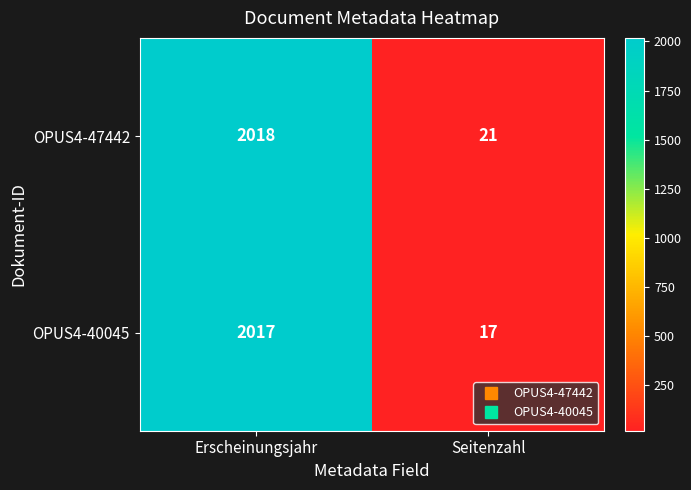

What is the average value of the OPUS4-47442 series?

1020